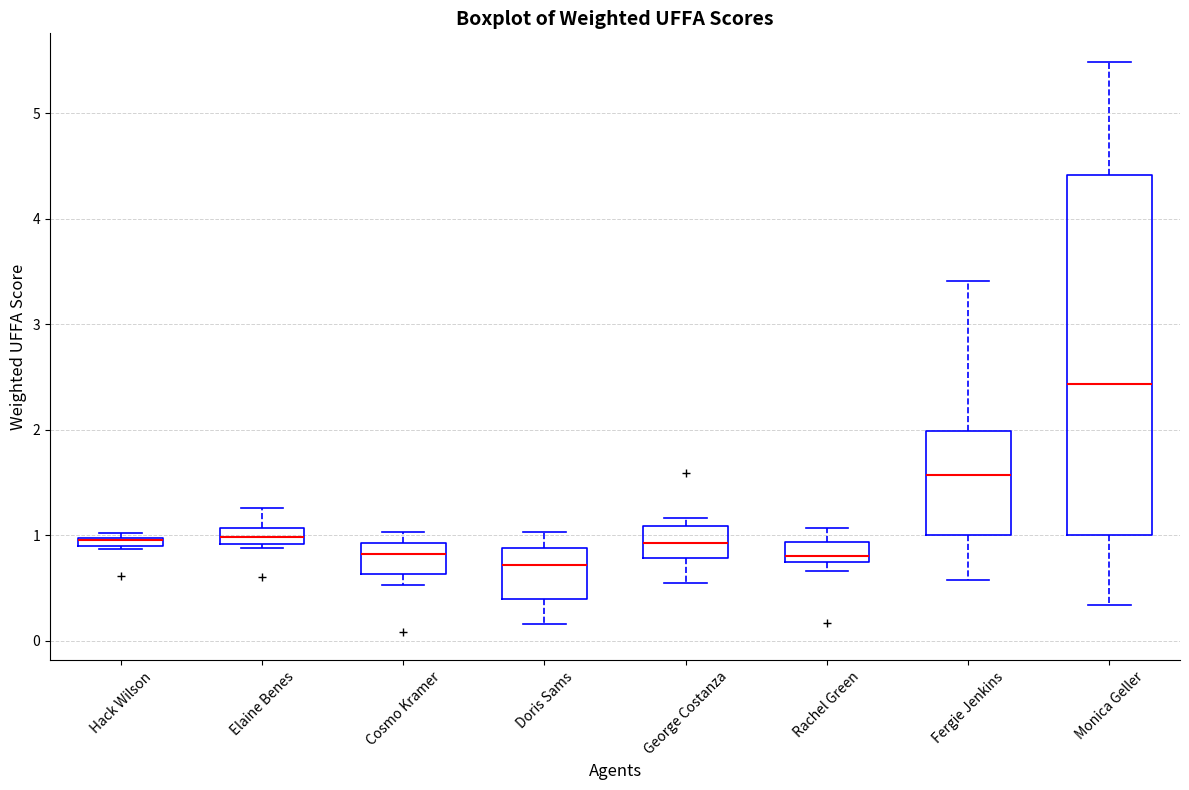

Where is the upper edge of the box for Hack Wilson on the y-axis? The values are not printed on the chart, so give them approximately, as read against the axis.

1.0